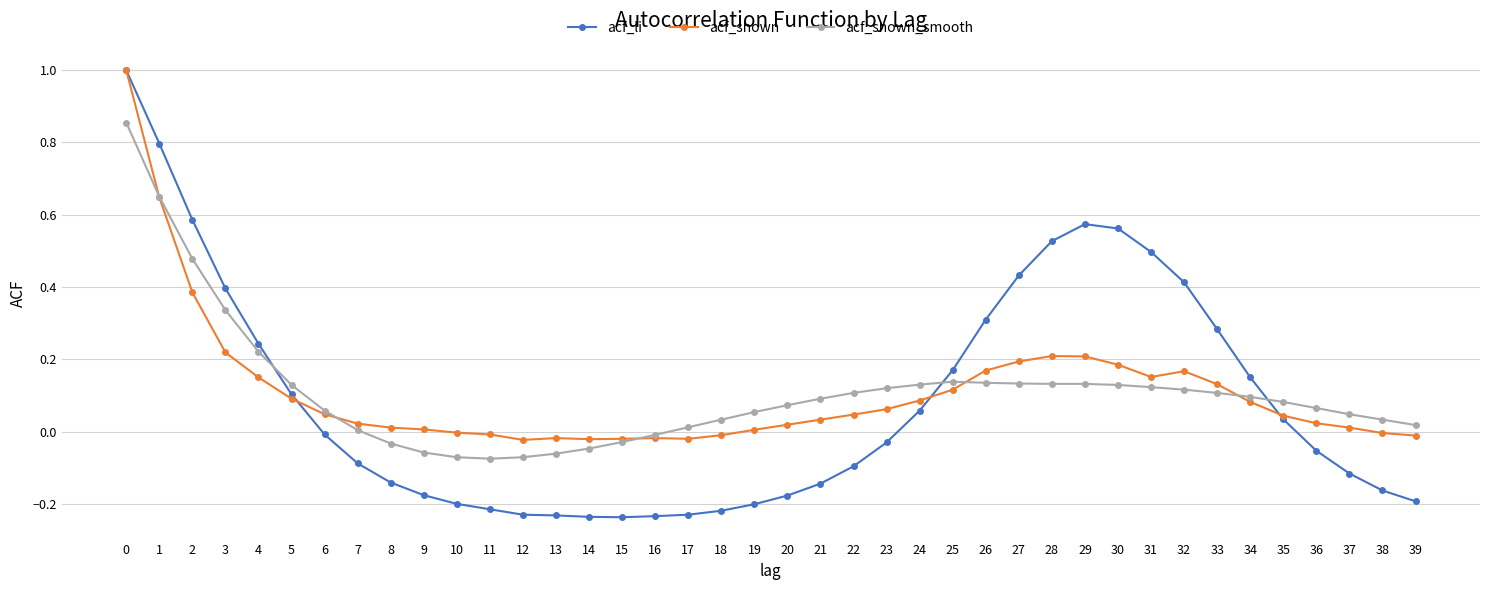

True or false: acf_shown_smooth has a value of 0.2 at 29.

False